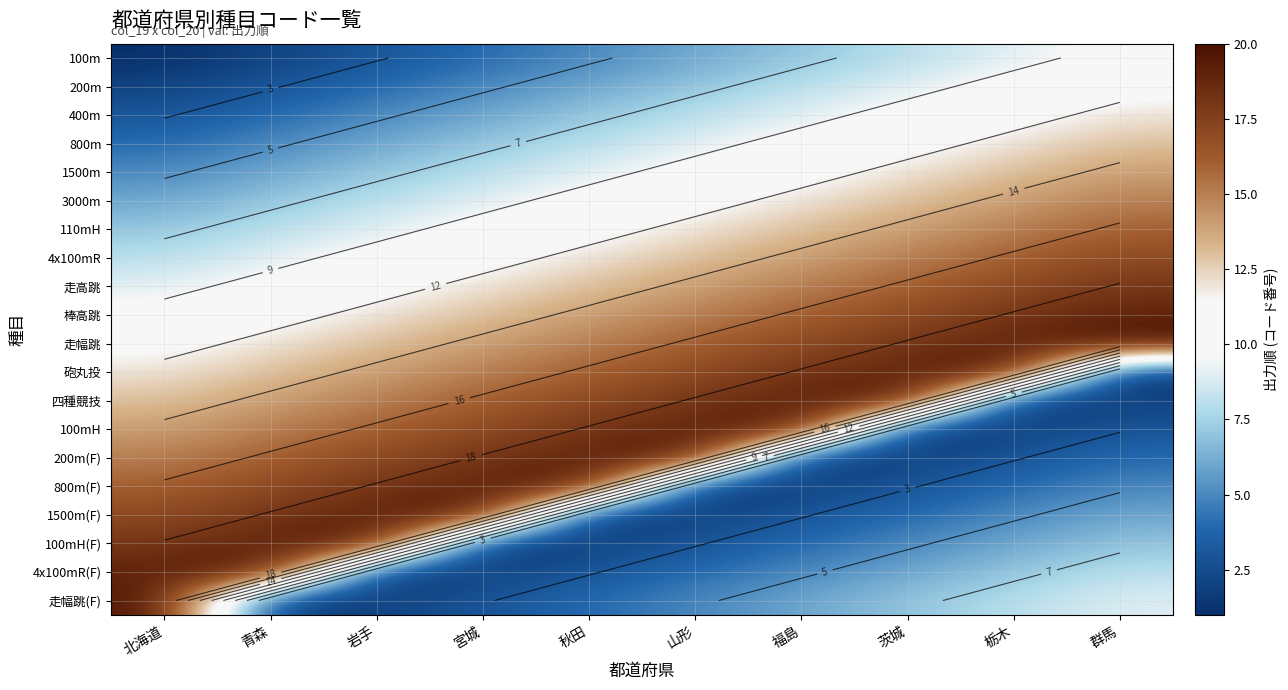

At how many categories does at least one series exceed 10?

10